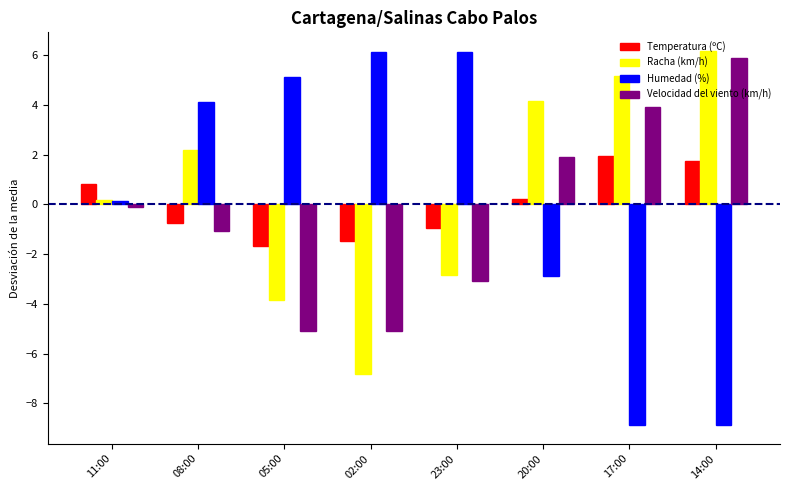

The Velocidad del viento (km/h) series shows -1.8 at 08:00. True or false?

False